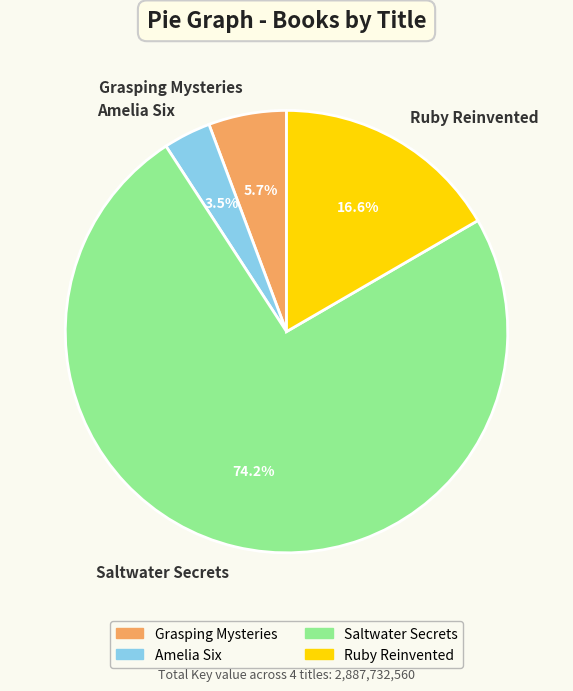

To the nearest percent, what is the average slice percentage?

25%